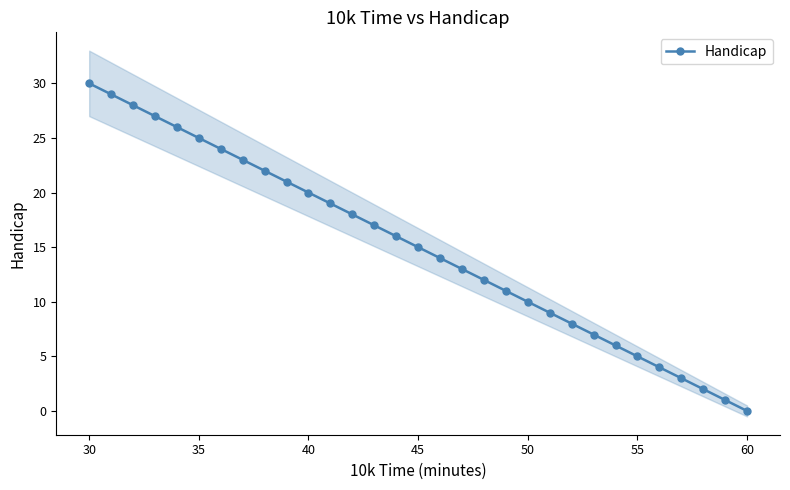

What is the difference between the maximum and minimum values?

30